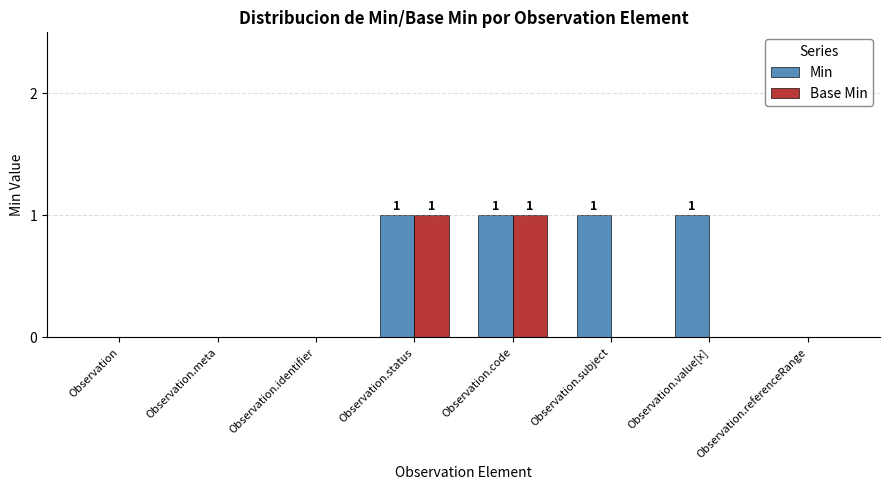

Which series has the largest total across all categories?

Min